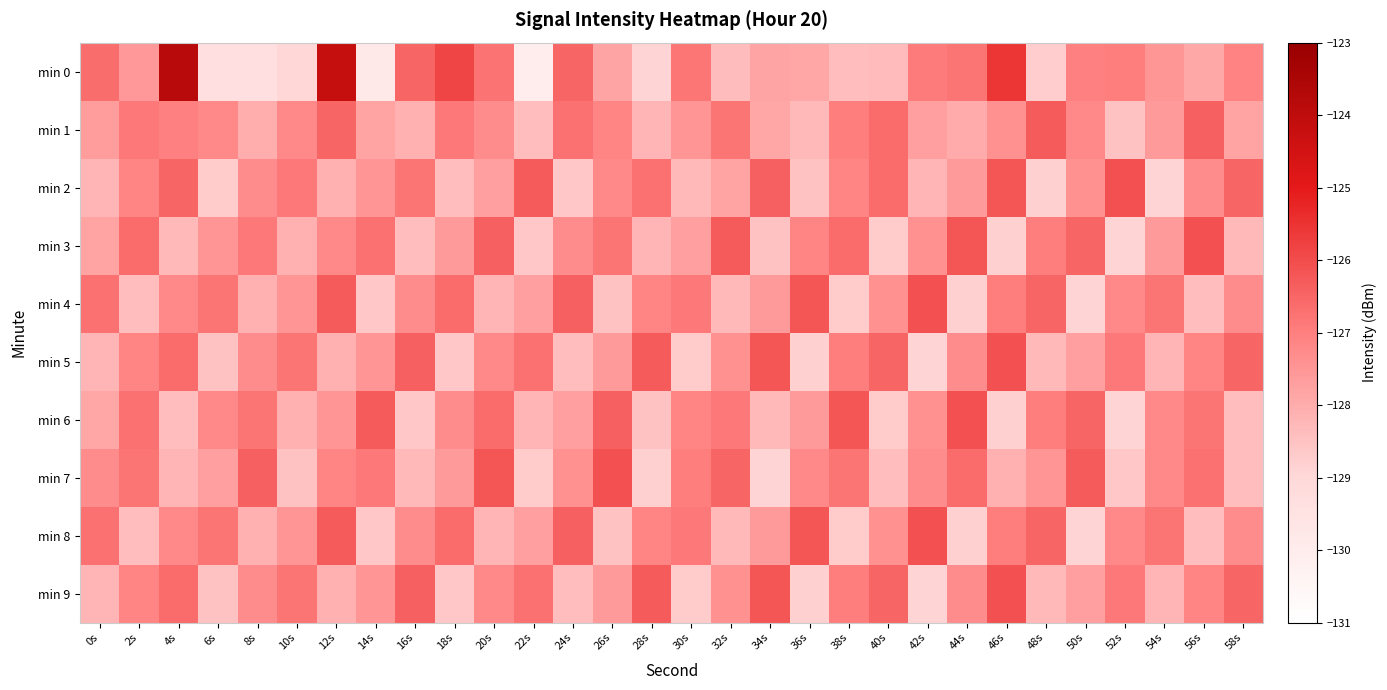

At which category is the sum across all series the highest?

12s